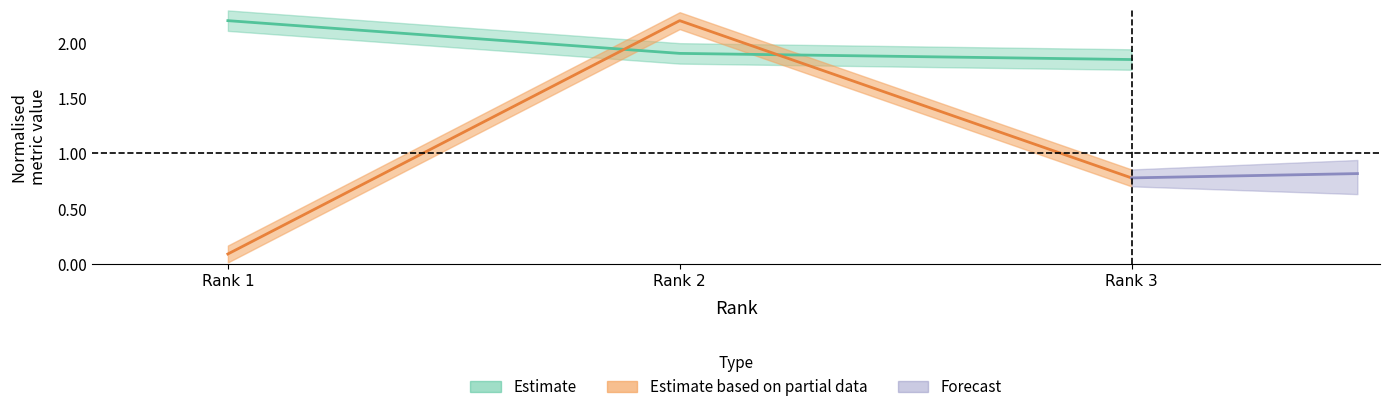

Read the H index value at Rank 1.

2.2